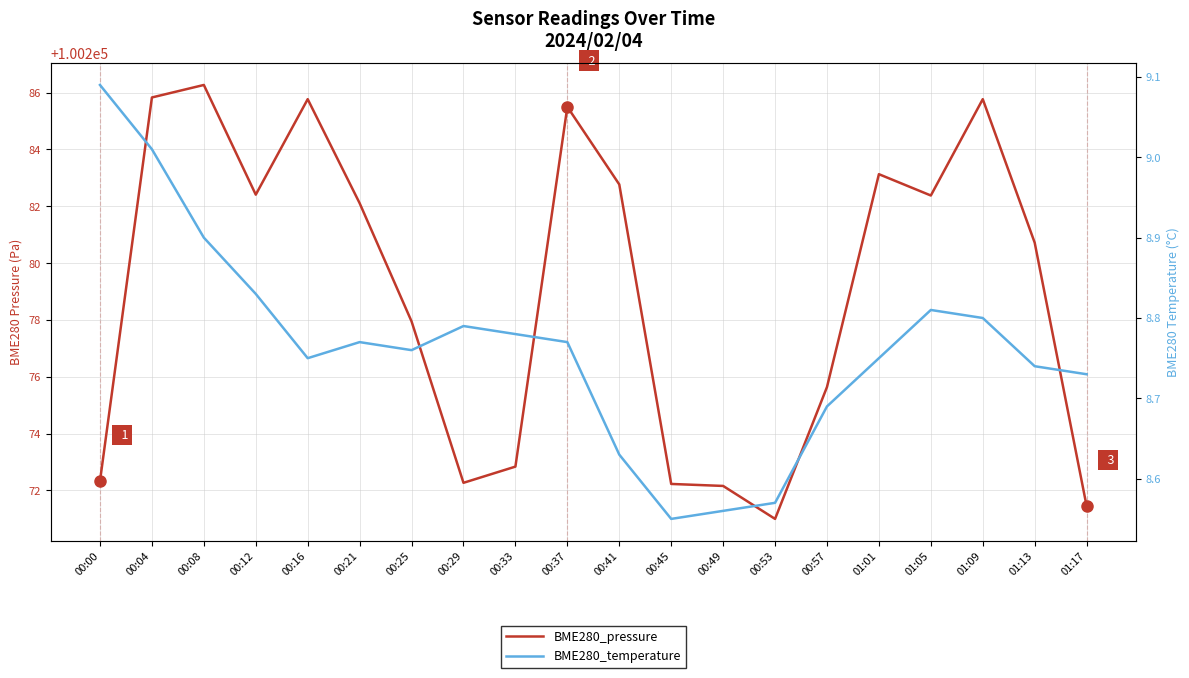

What is the maximum value shown in the chart?

100286.3